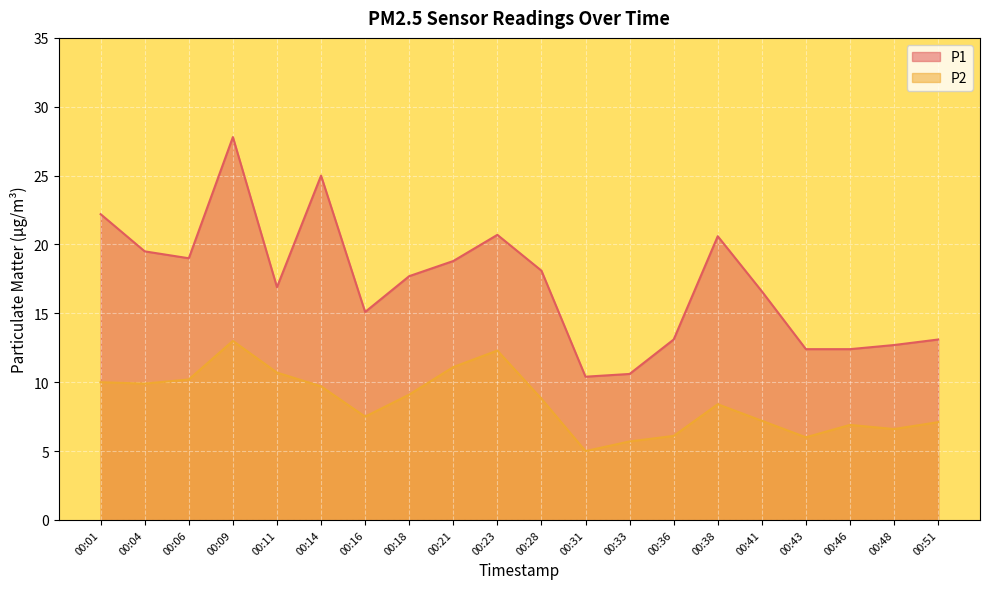

How many lines are shown in the chart?

2